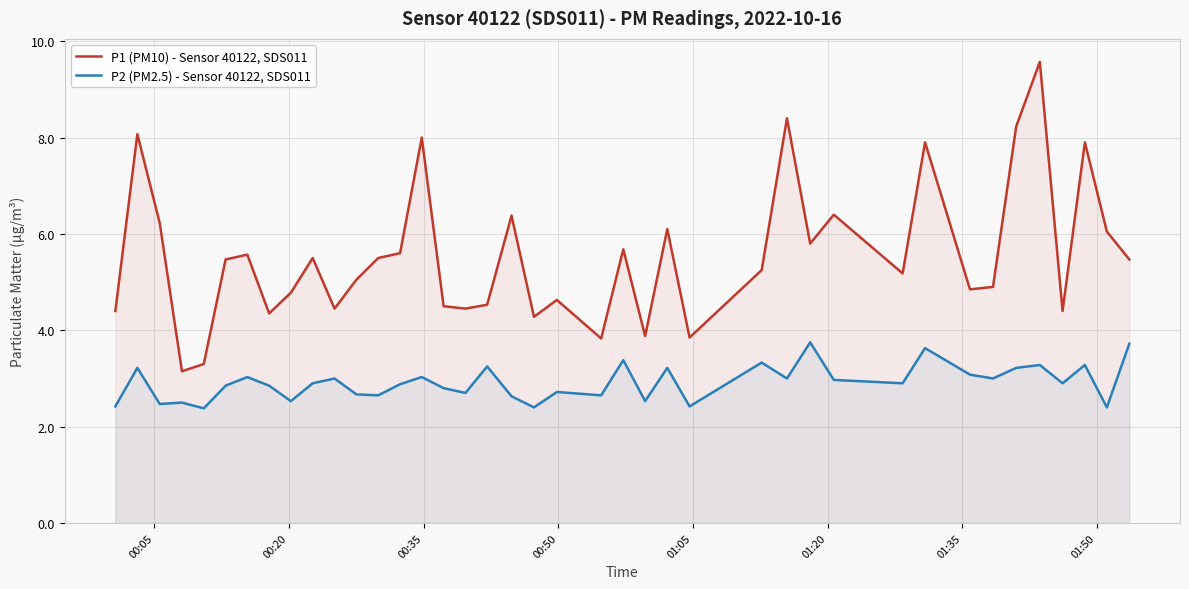

Which series has the widest spread of values?

P1 (PM10) - Sensor 40122, SDS011